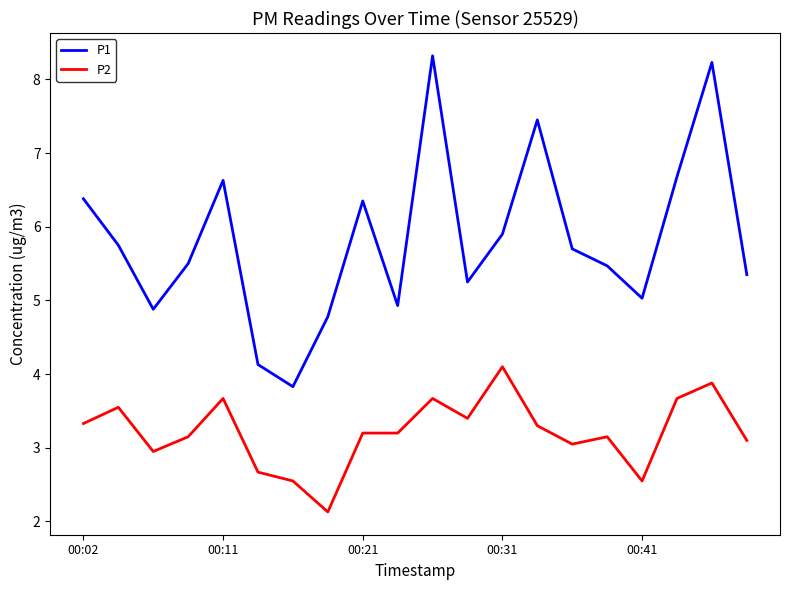

Which series has the largest total across all categories?

P1